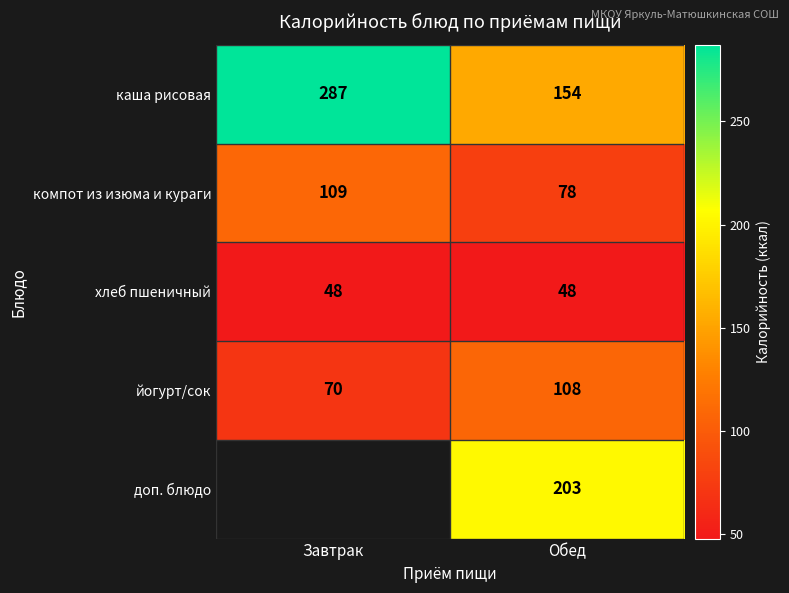

The каша рисовая series shows 433.0 at Завтрак. True or false?

False